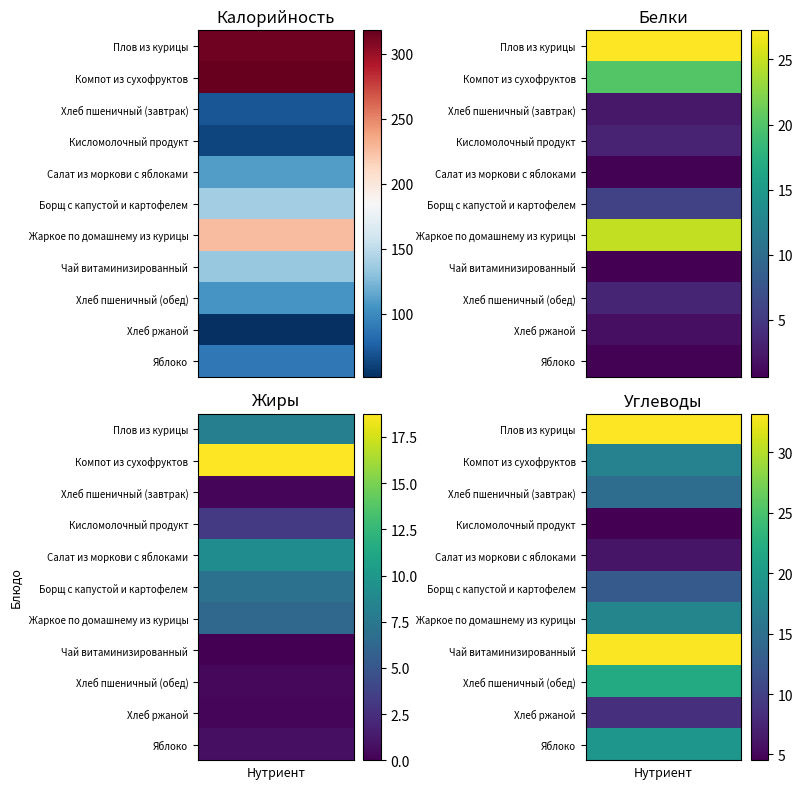

What value does the Жиры series have at Хлеб ржаной?

0.3